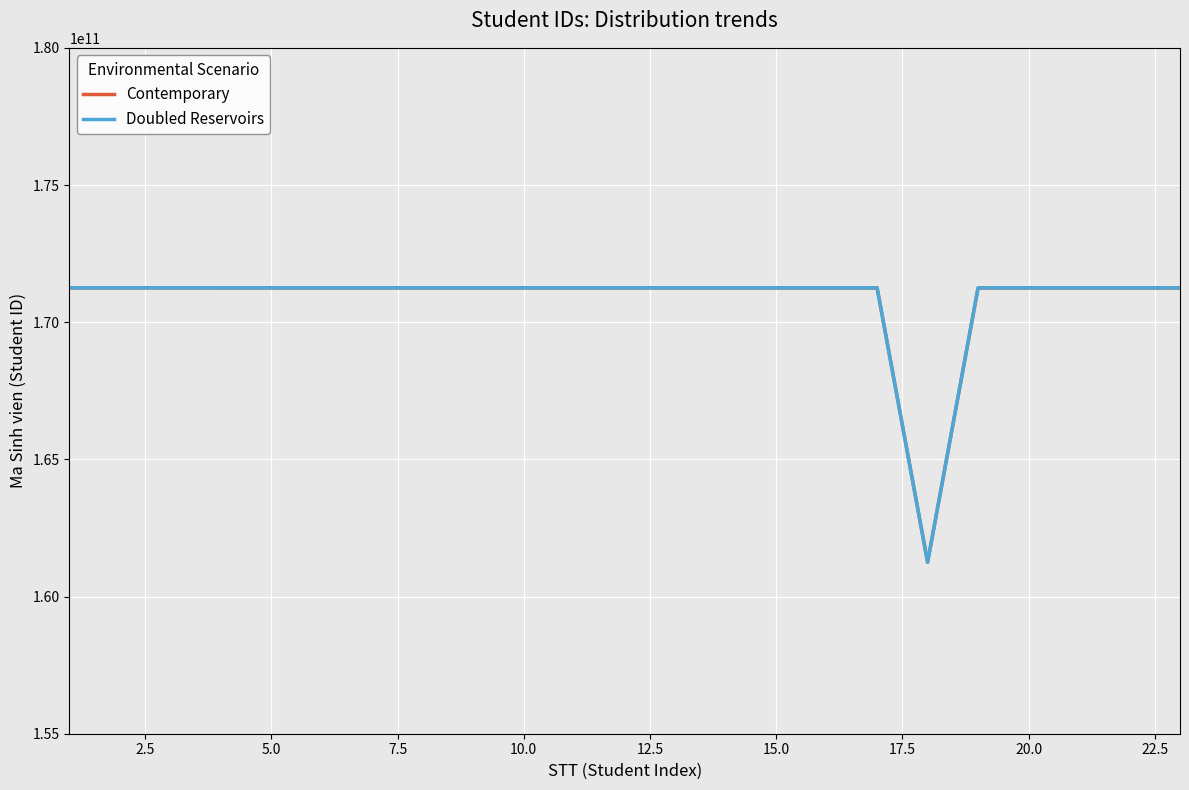

Reading left to right, extract all data points from this chart.

Contemporary: 171250543101	171250533503	171250533506	171250533206	171250533412	171250533418	171250533462	171250533420	171250533522	171250533424	171250533229	171250533533	171250533234	171250533434	171250533138	171250533440	171250533547	161250533536	171250533362	171250533153	171250533258	171250533164	171250533159
Doubled Reservoirs: 171252543101	171252533503	171252533506	171252533206	171252533412	171252533418	171252533462	171252533420	171252533522	171252533424	171252533229	171252533533	171252533234	171252533434	171252533138	171252533440	171252533547	161252533536	171252533362	171252533153	171252533258	171252533164	171252533159